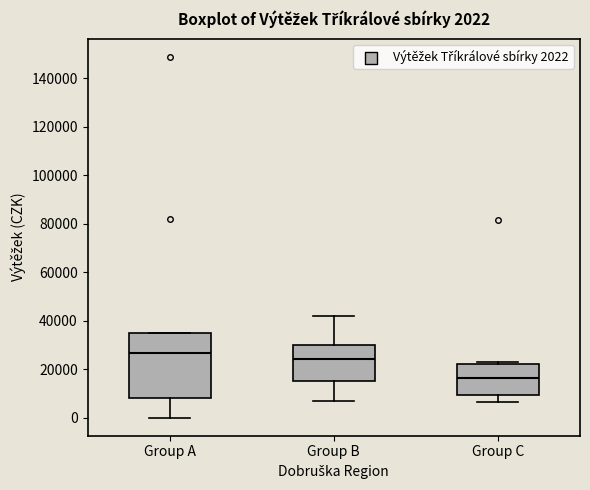

Which box has the lowest median line?

Group C